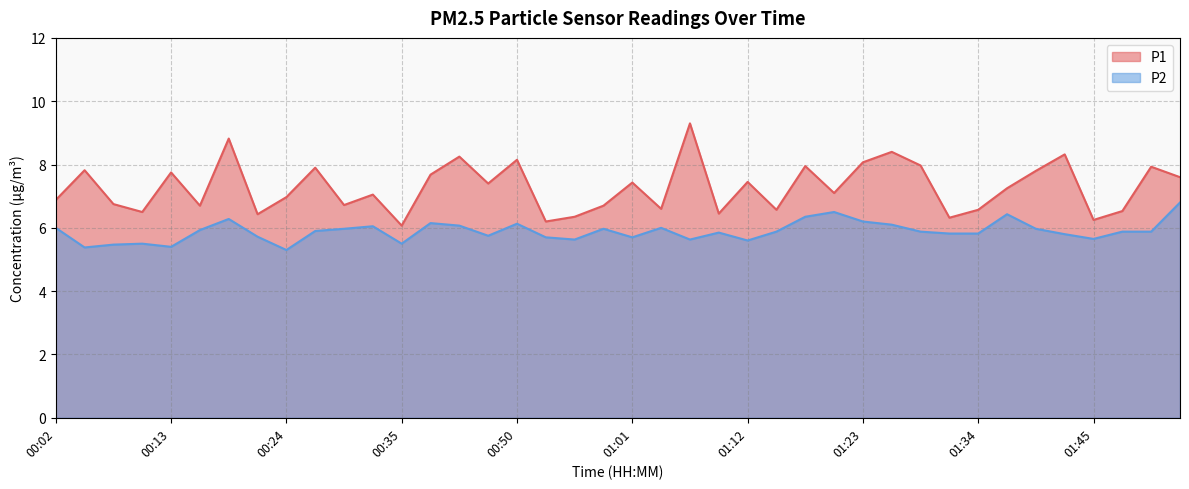

Which series changed the most between 00:24 and 01:04?

P2